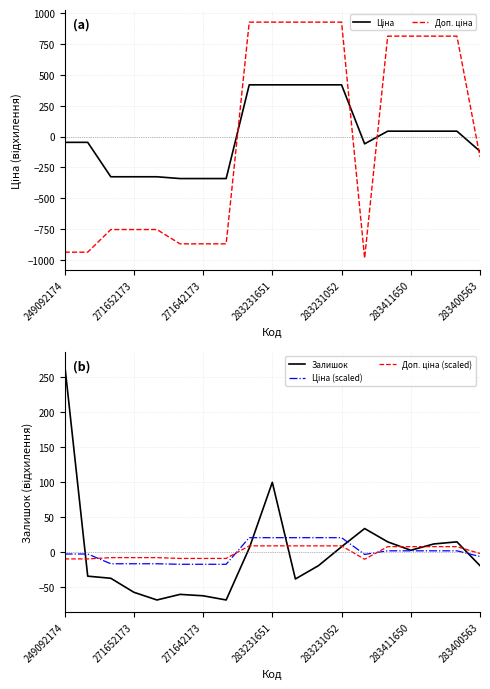

How many intersections are there between Залишок and Доп. ціна?

4